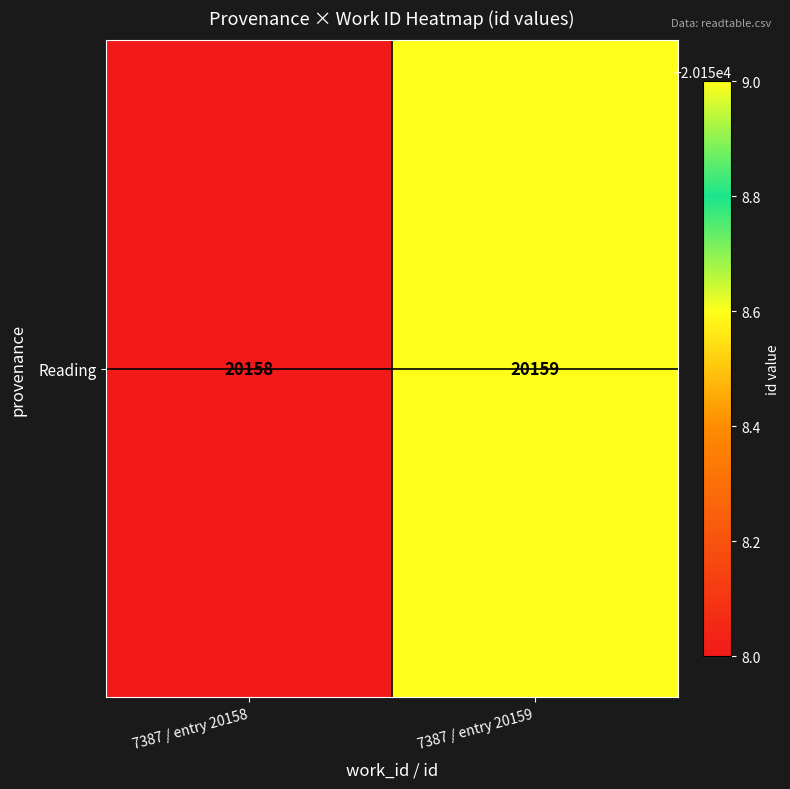

The chart shows a value of 31605 at 7387 / entry 20158. True or false?

False